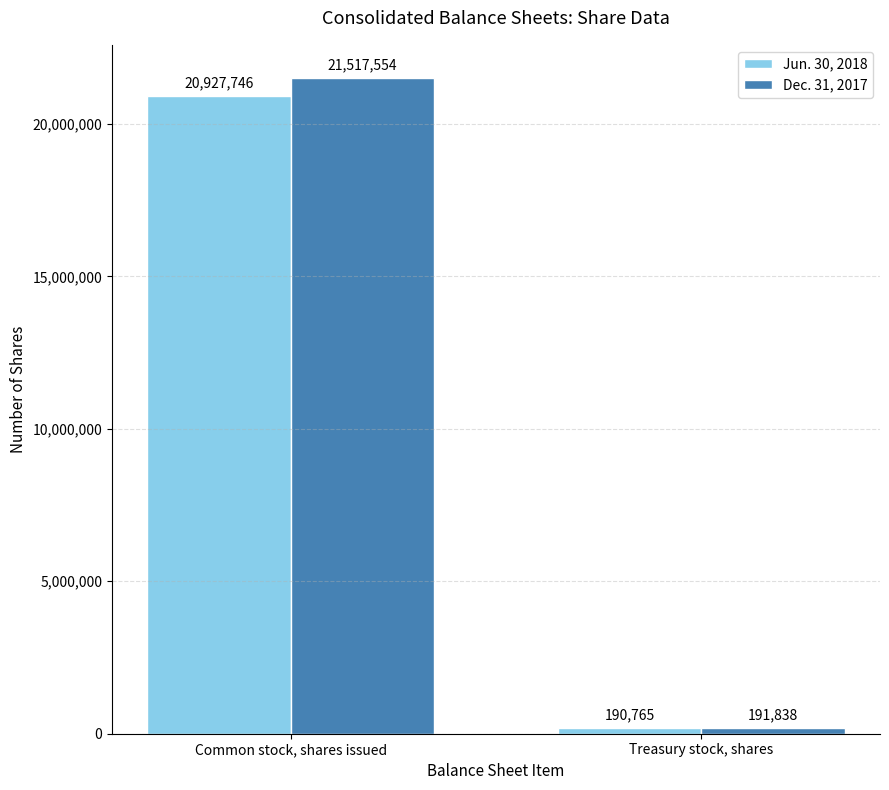

What is the minimum value shown in the chart?

190765